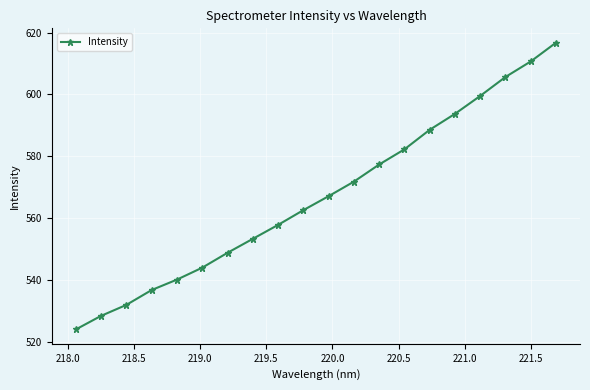

How many series are shown in this chart?

1